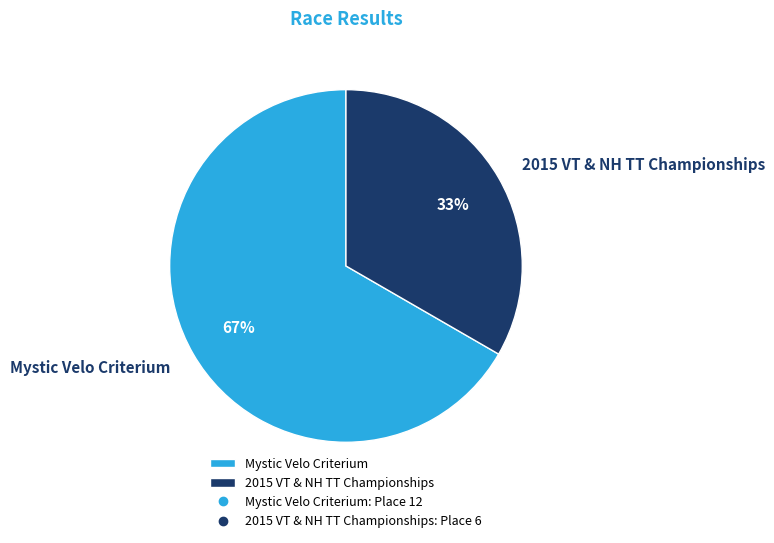

Combined, do 2015 VT & NH TT Championships and Mystic Velo Criterium account for over 50%?

Yes